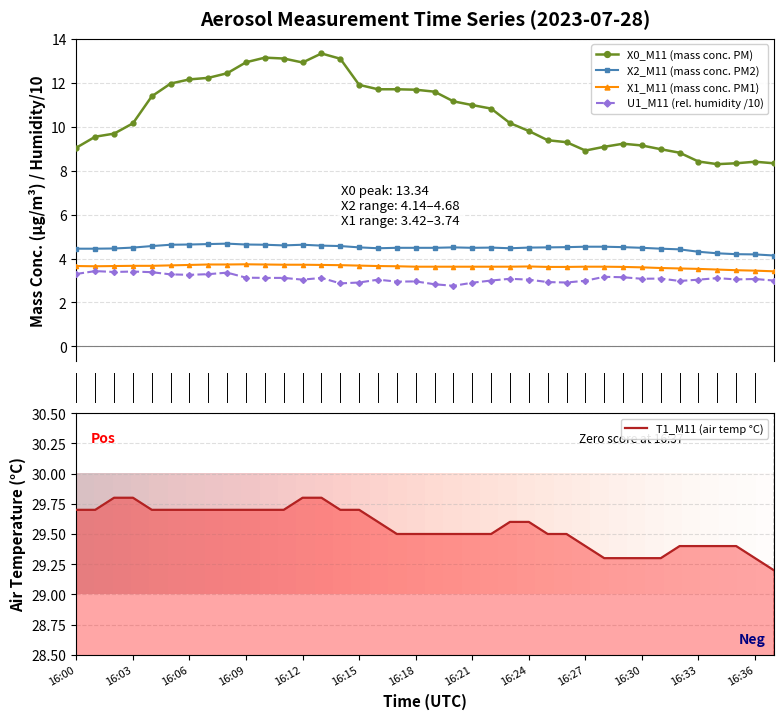

True or false: X0_M11 (mass conc. PM) and X1_M11 (mass conc. PM1) intersect in this chart.

False